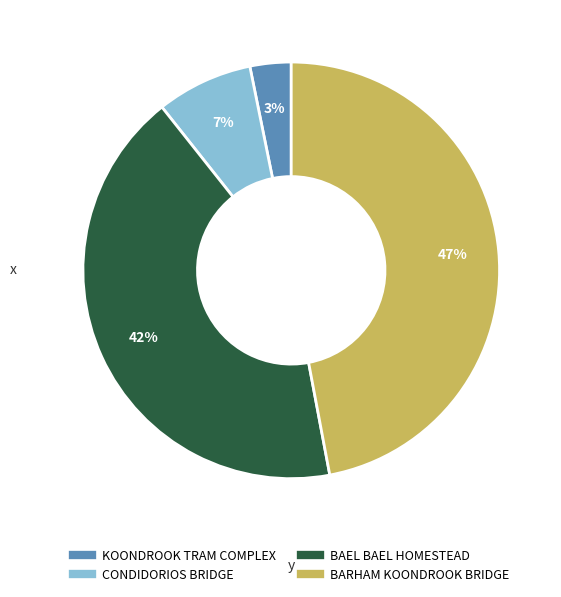

Count the number of slices in the pie.

4